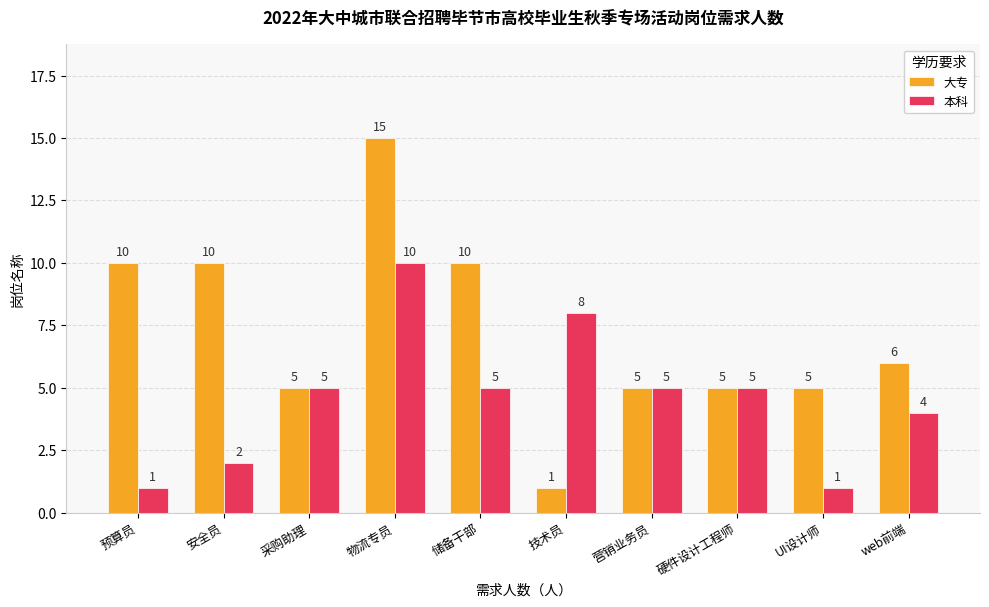

Which series has the largest total across all categories?

大专